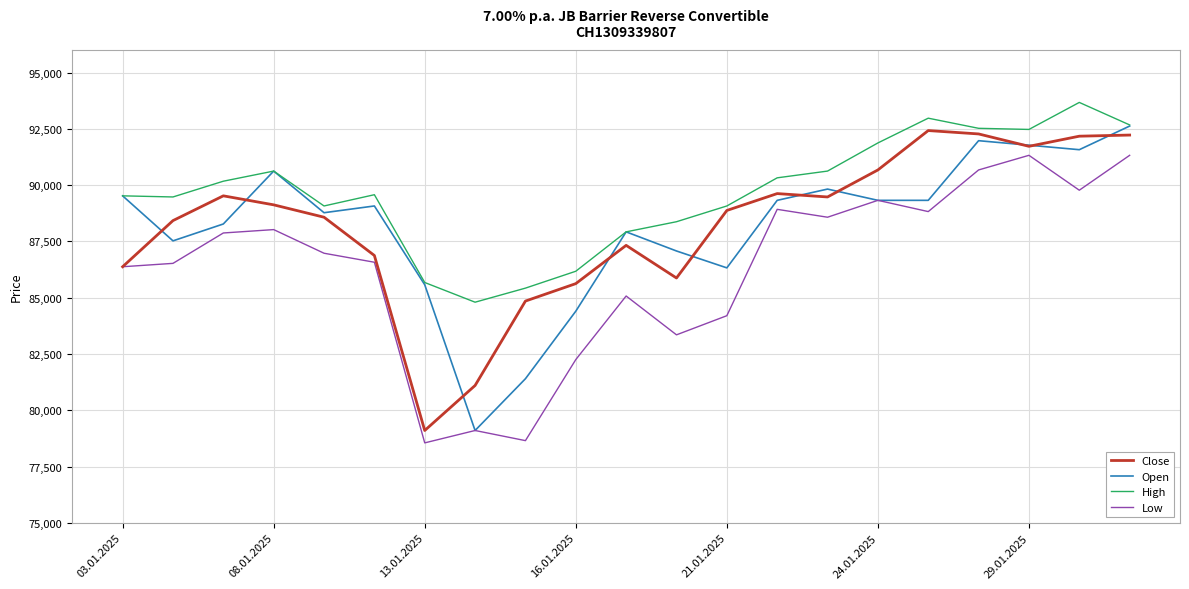

What is the highest value of the High series?

93675